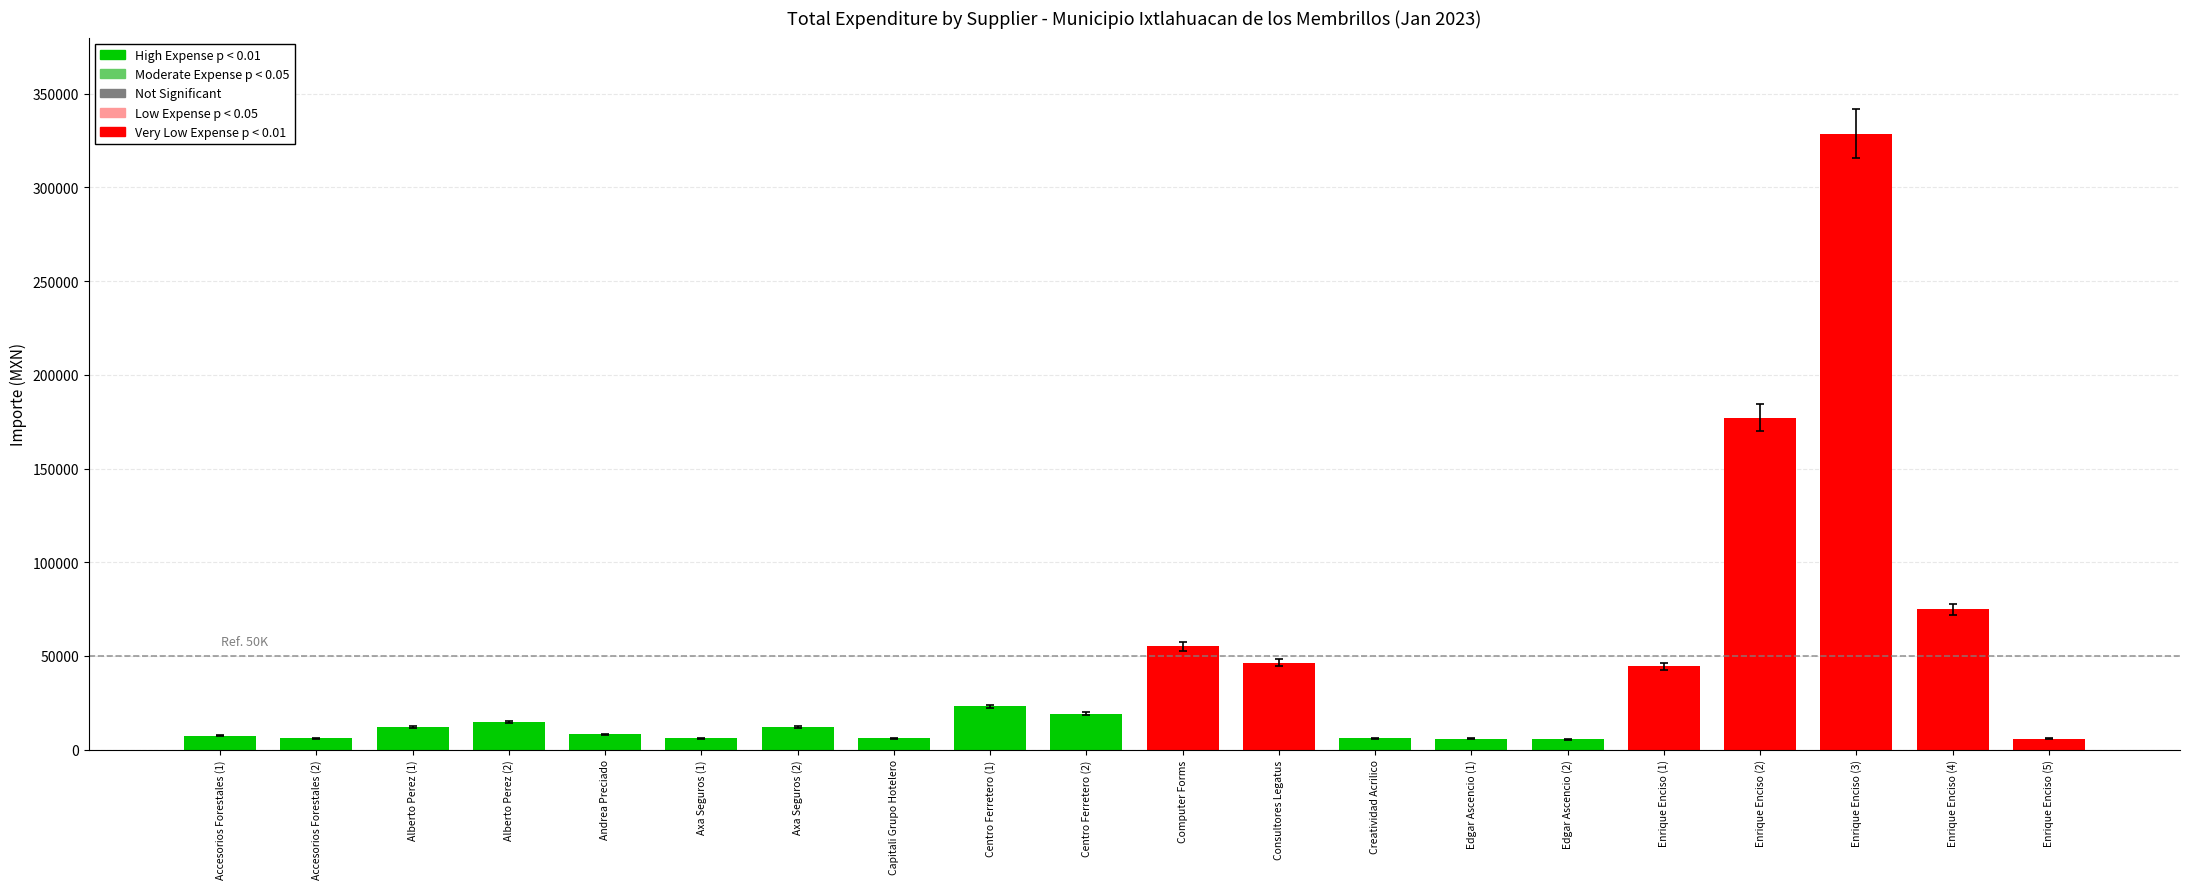

What is the difference between the values at Enrique Enciso (1) and Computer Forms?

10657.5